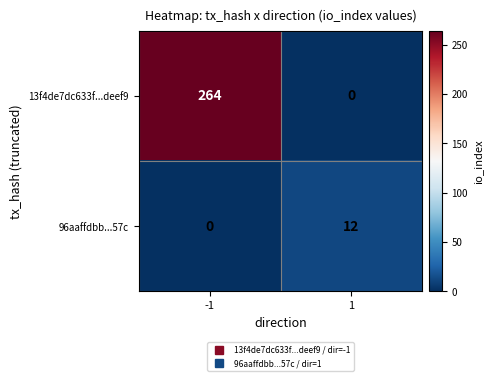

Between -1 and 1, which series saw the biggest shift?

13f4de7dc633f...deef9